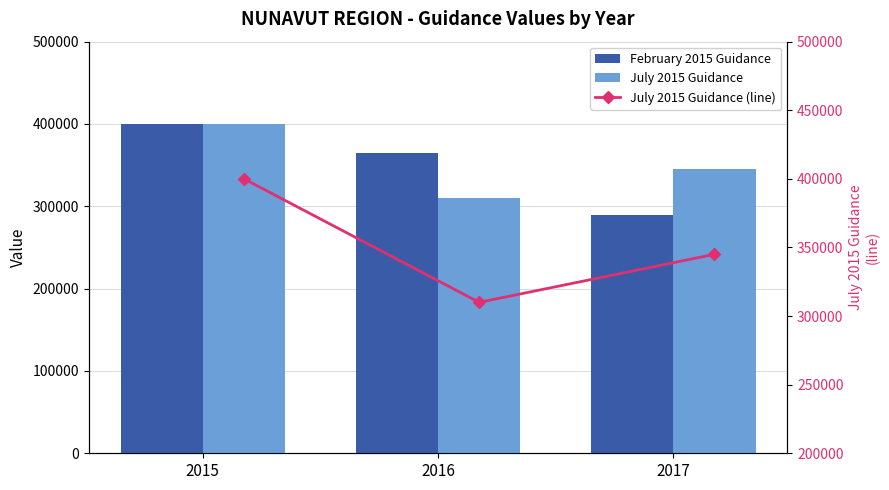

Which series changed the most between 2015 and 2017?

February 2015 Guidance